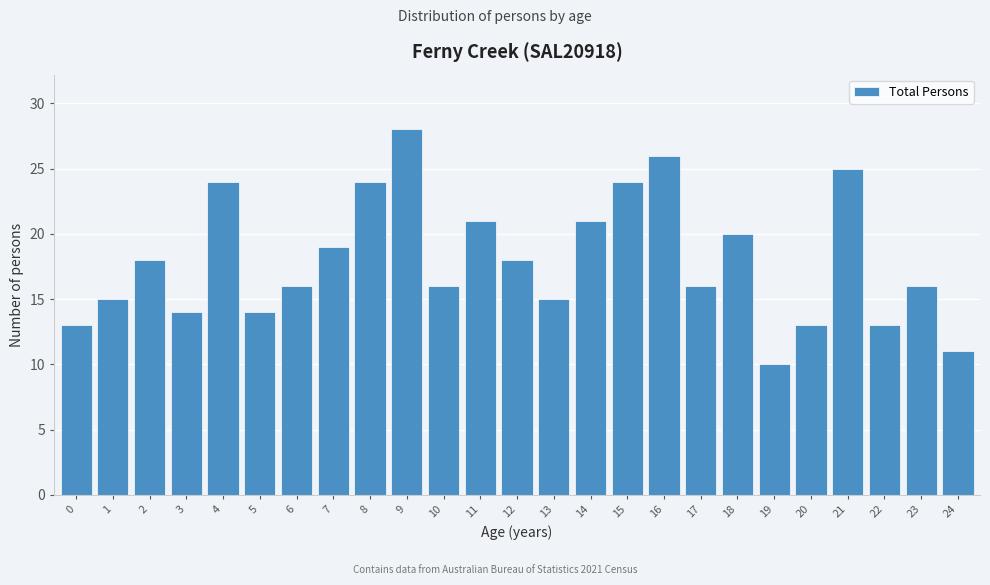

Reading left to right, transcribe all the data shown in this chart.

13	15	18	14	24	14	16	19	24	28	16	21	18	15	21	24	26	16	20	10	13	25	13	16	11